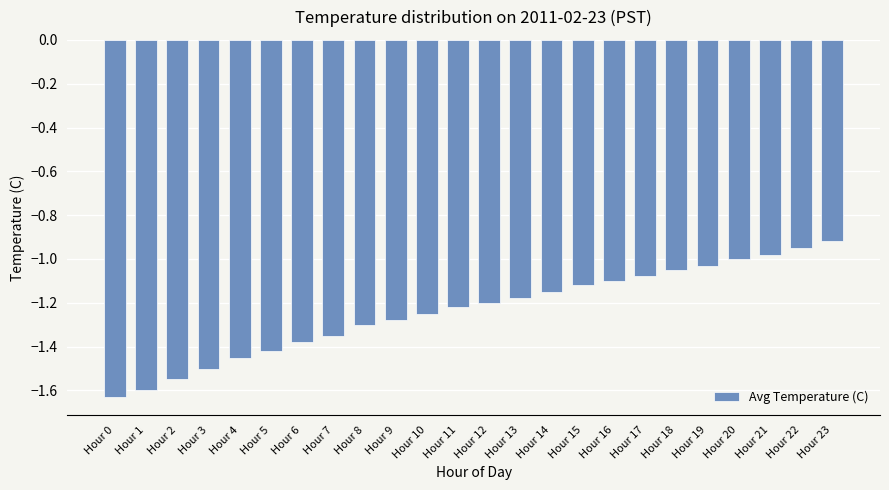

True or false: the data shows -0.3 at Hour 21.

False